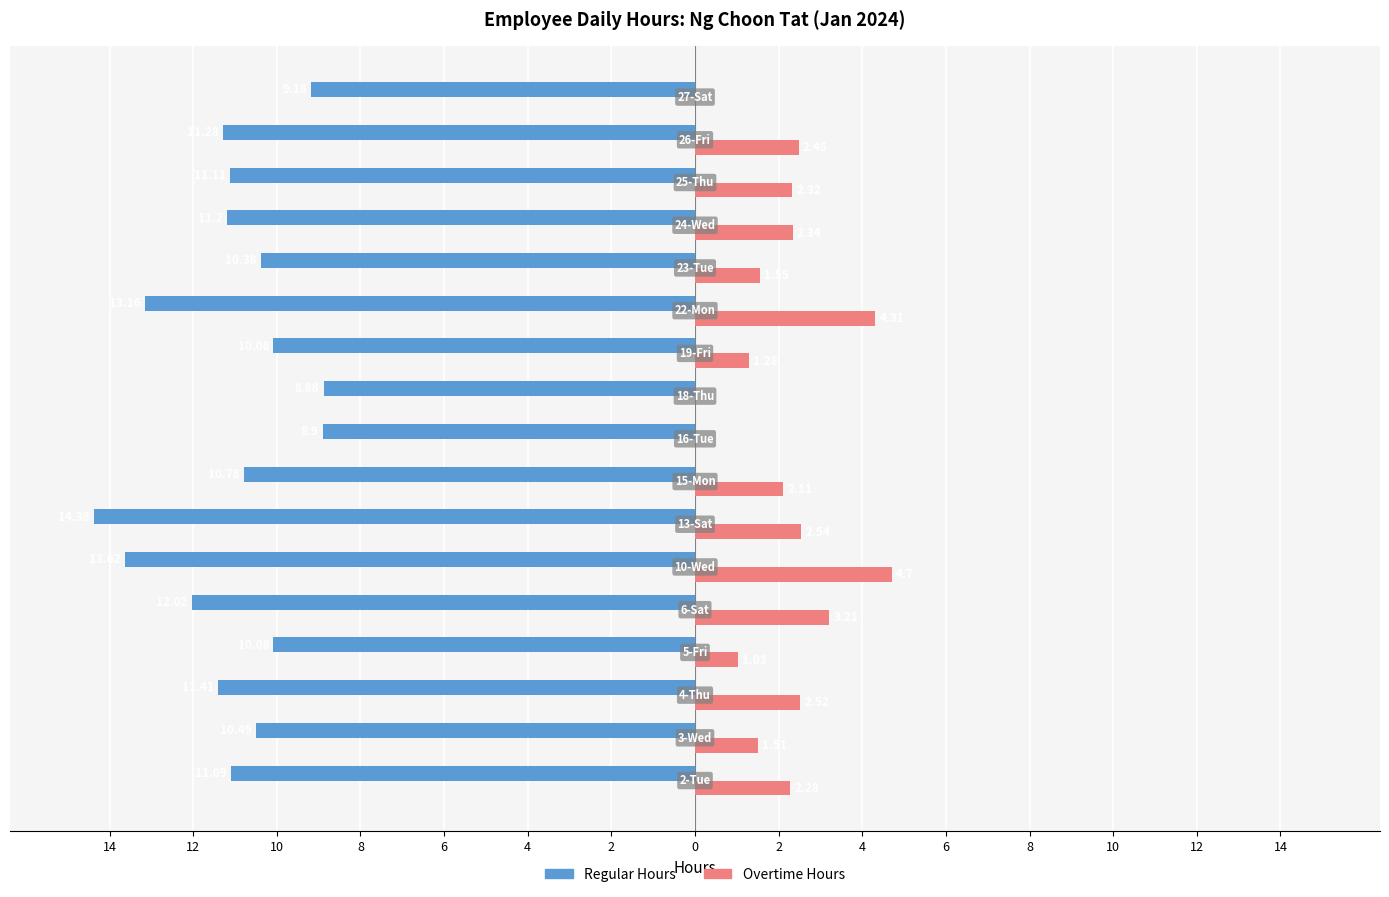

What is the average value of the Regular Hours series?

-11.1